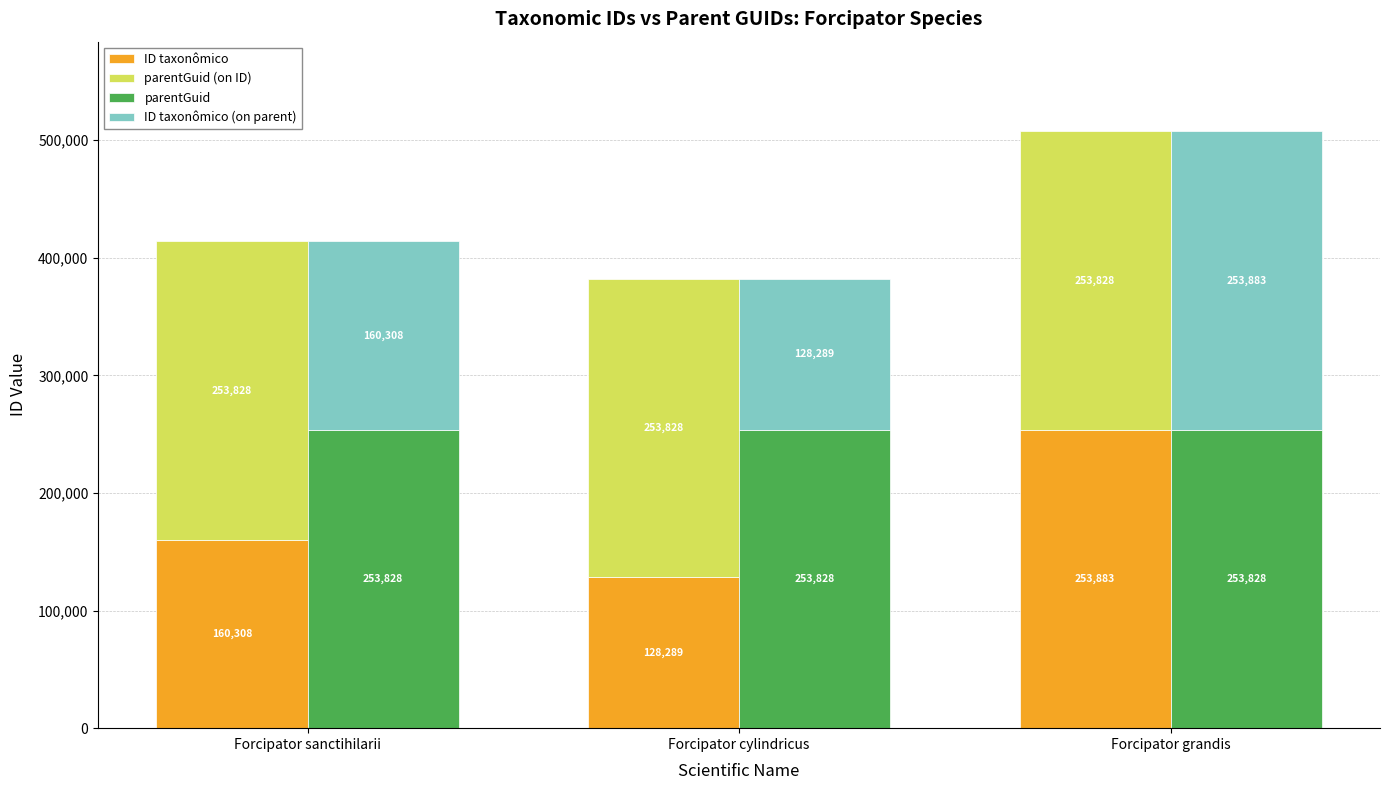

Is it true that ID taxonômico (on parent) equals 269795 at Forcipator sanctihilarii?

False